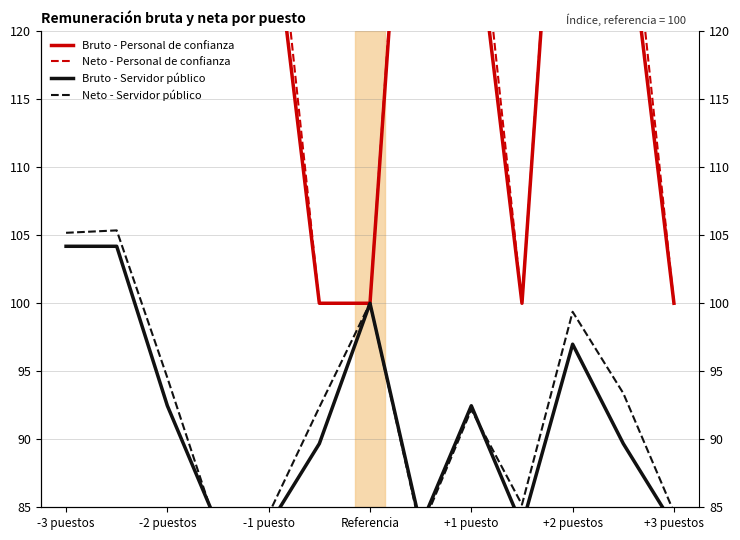

What is the average value of the Monto mensual neto (Personal de confianza) series?

145.3